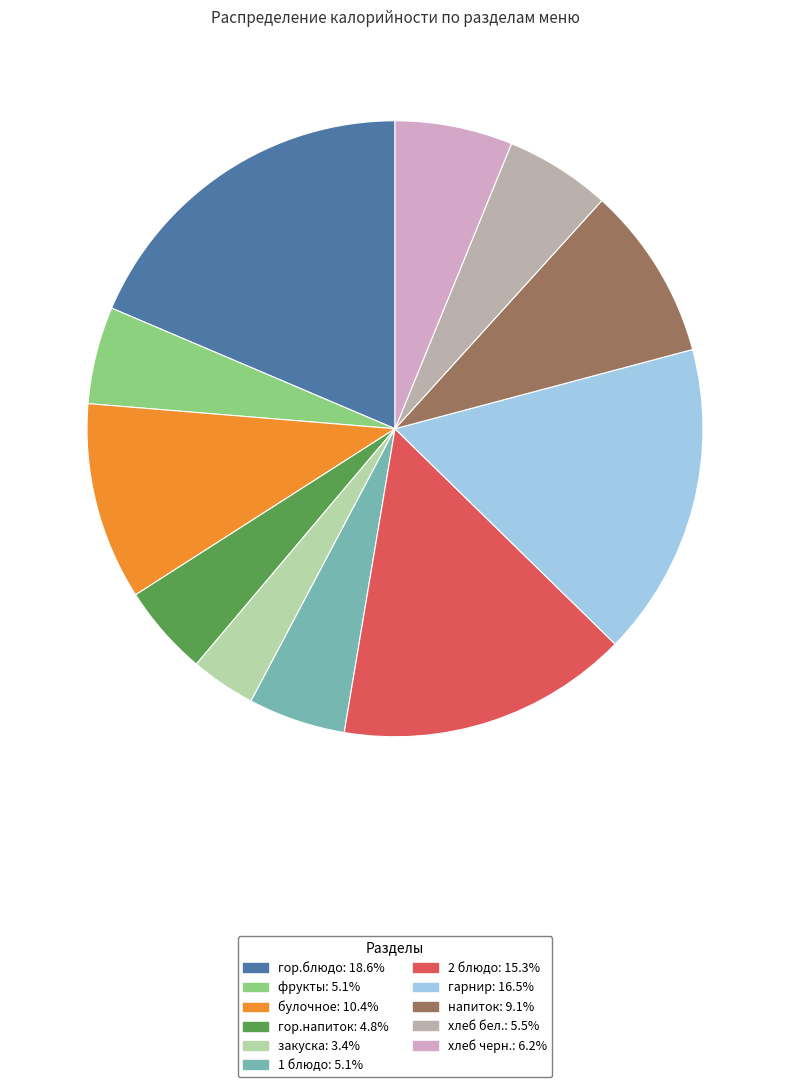

How many segments does this pie chart have?

11